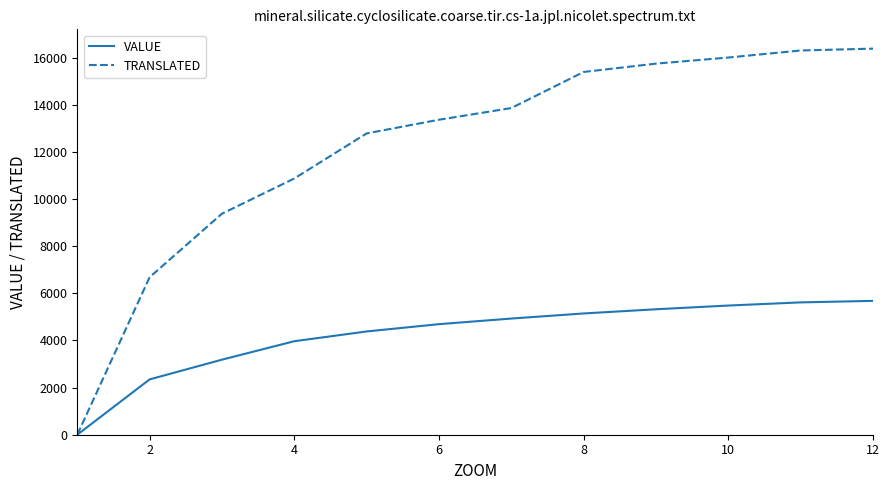

What is the greatest value displayed?

16384.0